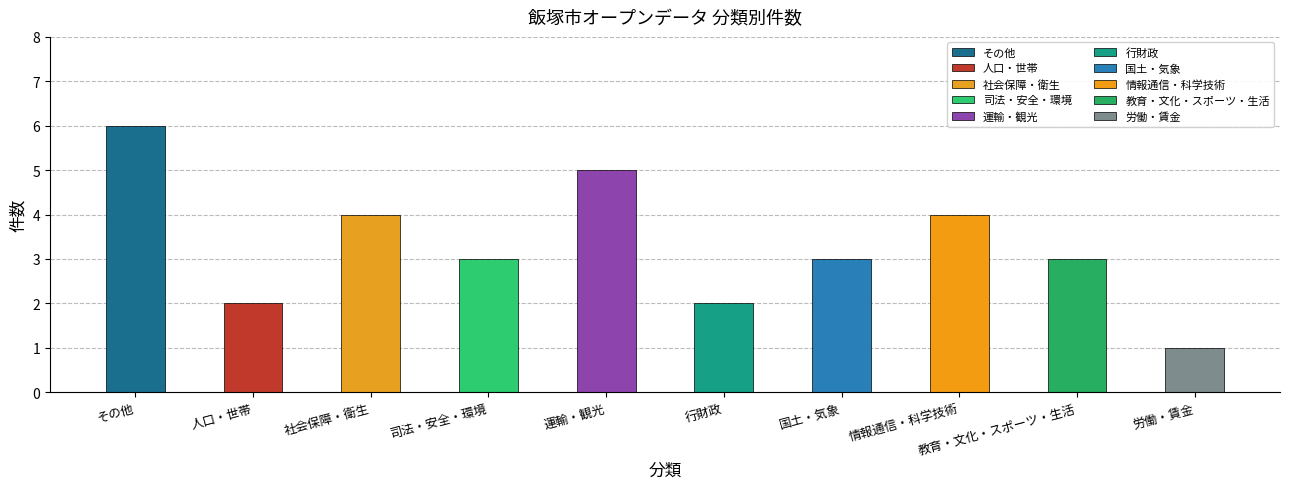

What is the smallest value displayed?

1